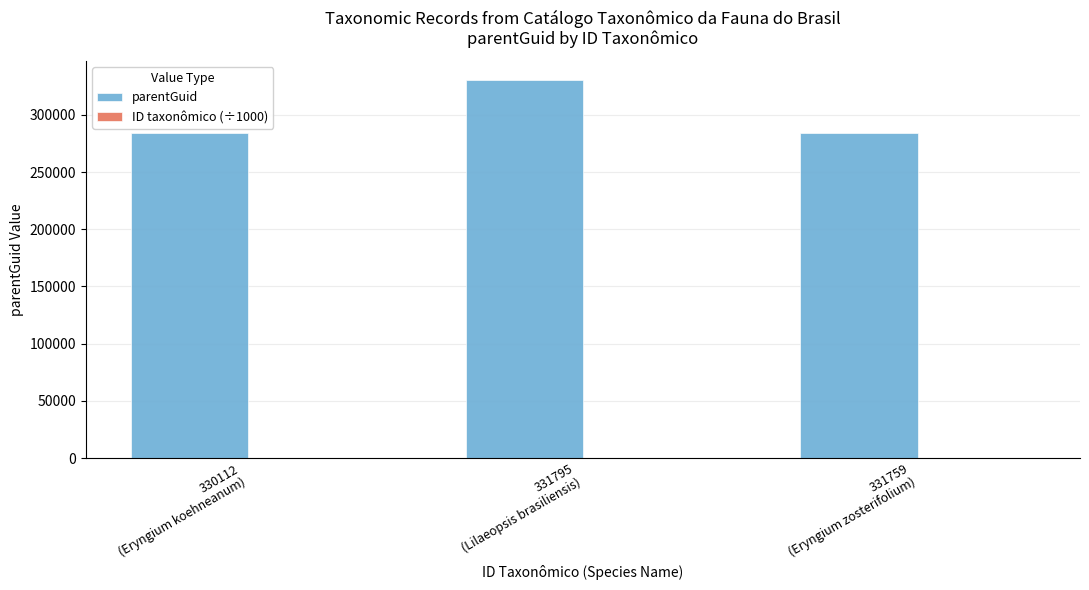

How many groups of bars are there?

3